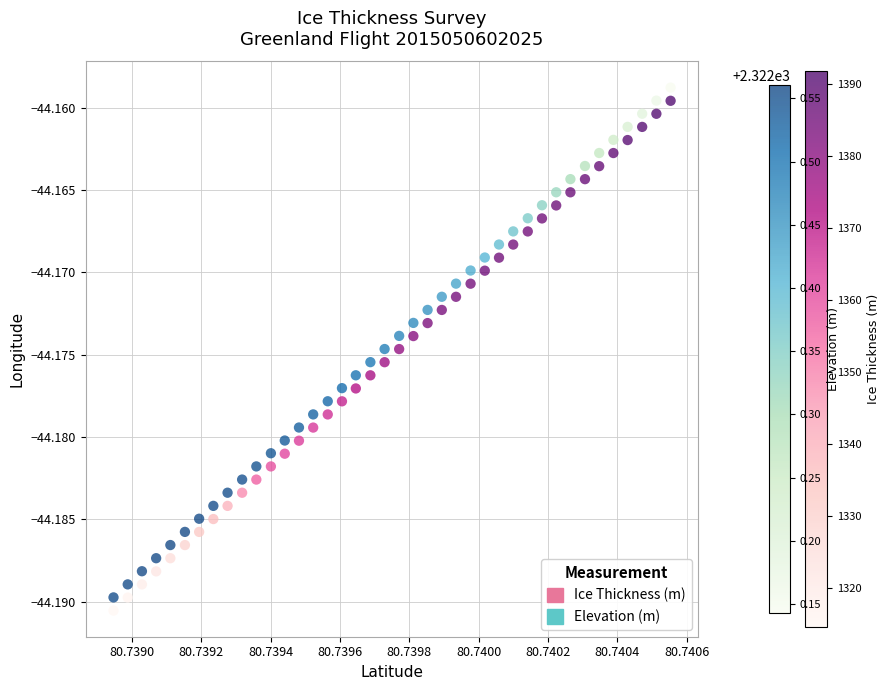

Which series contains the highest Y value?

Elevation (m)